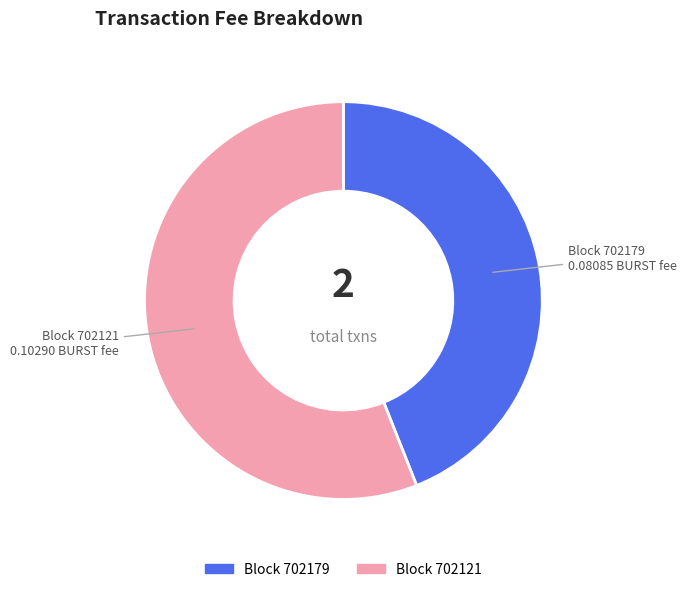

Which has a higher value, Block 702179 or Block 702121?

Block 702121